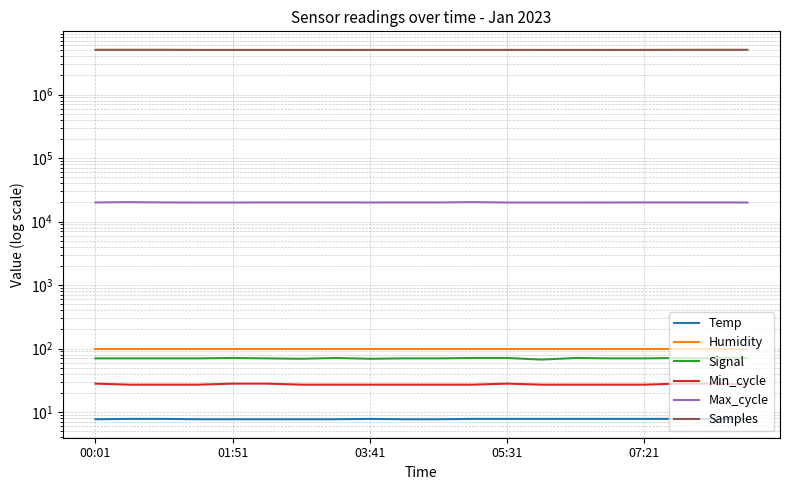

Where is the first local maximum for Min_cycle?

05:31